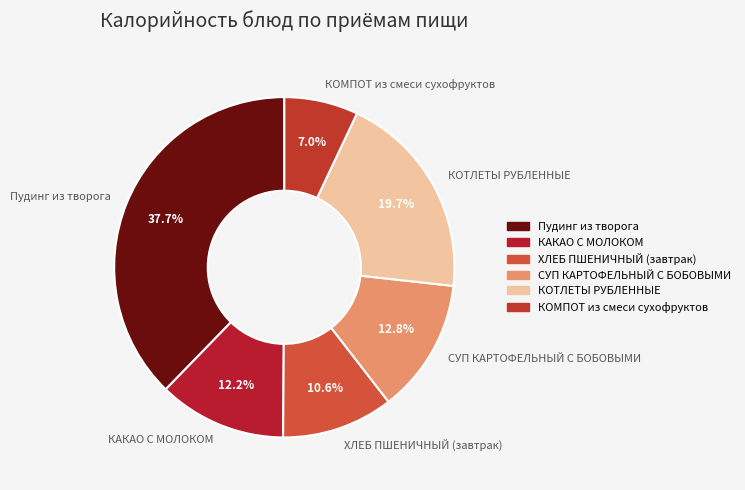

How many segments does this pie chart have?

6